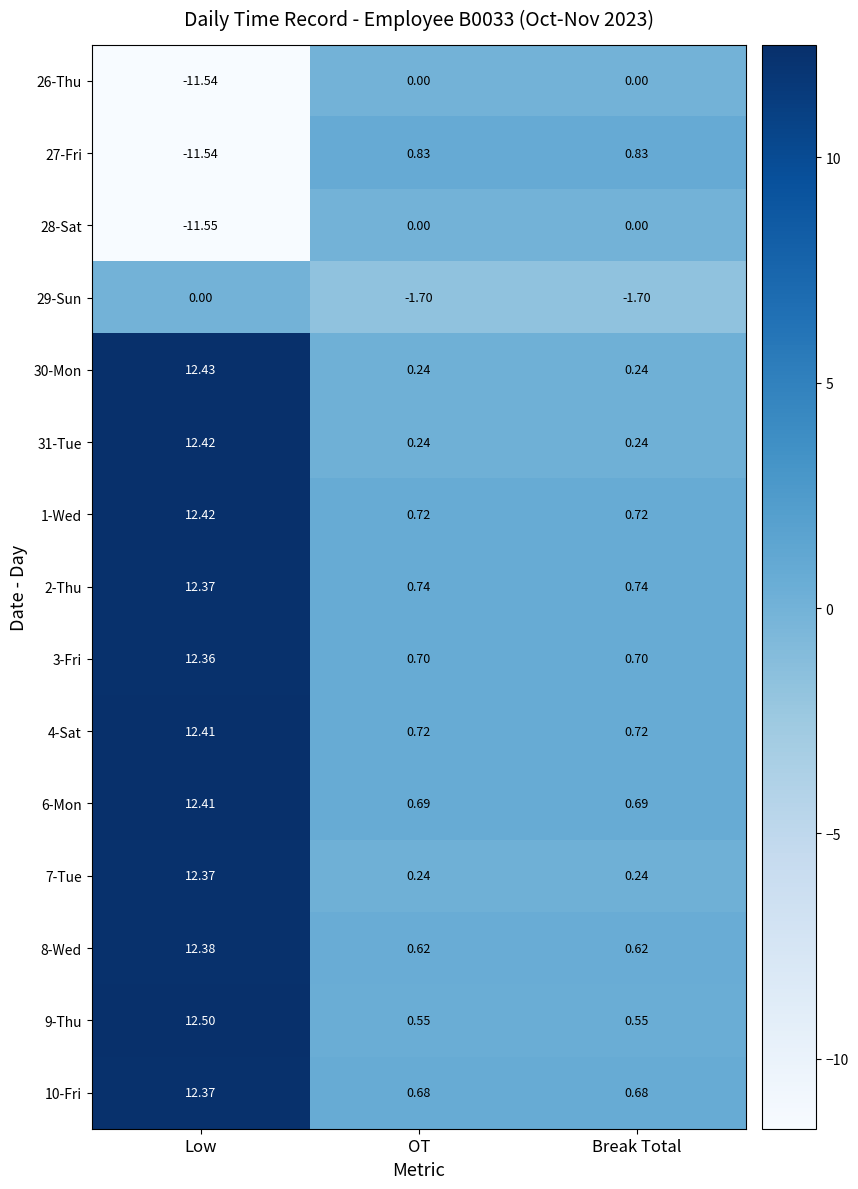

Which category has the highest value in the 1-Wed series?

Low